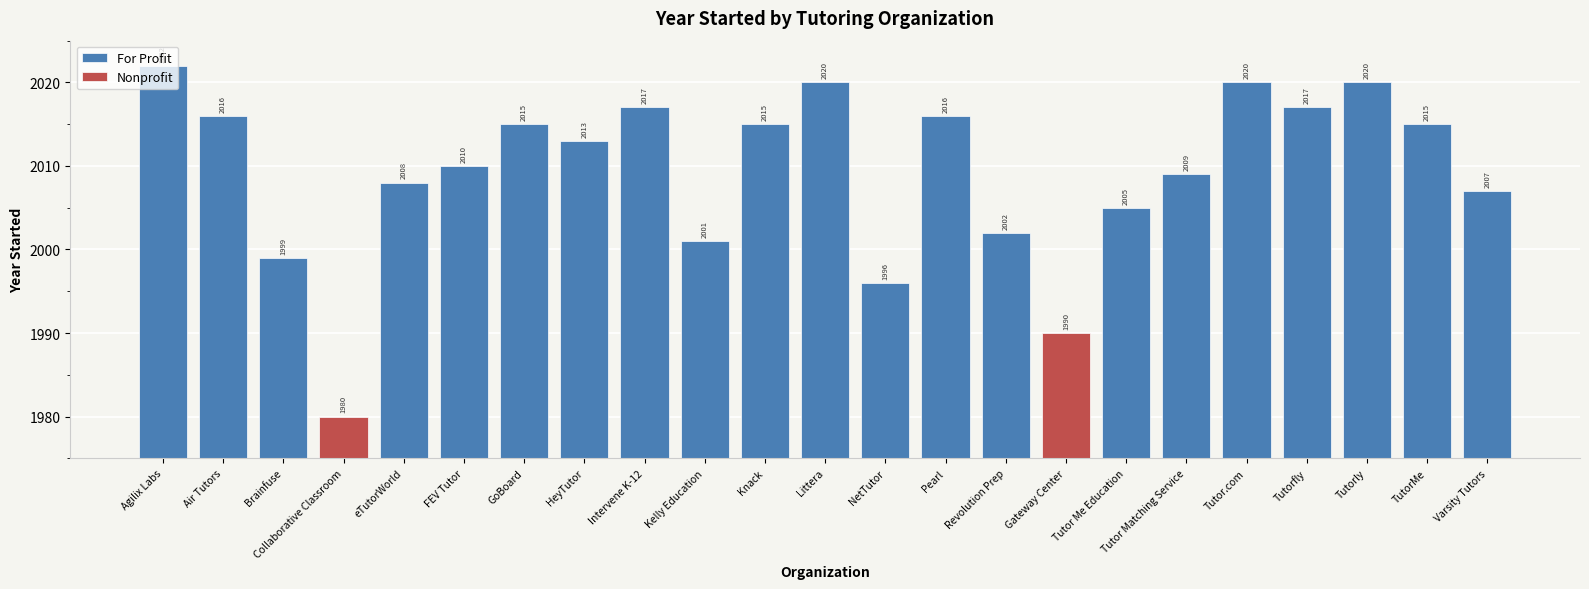

The value at Varsity Tutors is 2007. True or false?

True